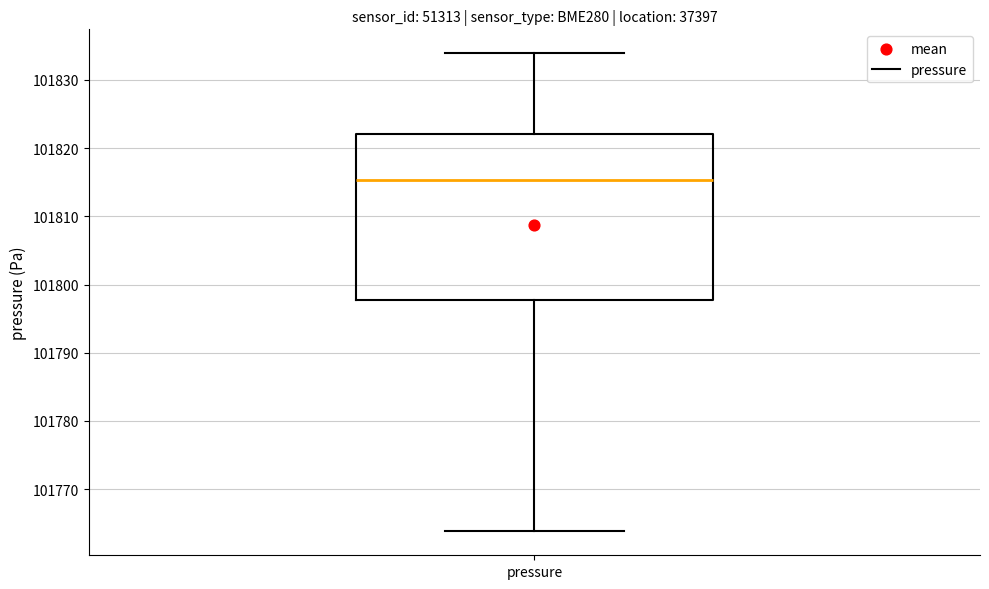

Transcribe this box plot: give where the median line is, the range the box spans, and where the two whiskers end, as read against the y-axis. The values are not printed on the chart, so give them approximately, as read against the axis.

median 101815, box 101798 to 101822, whiskers 101764 to 101834